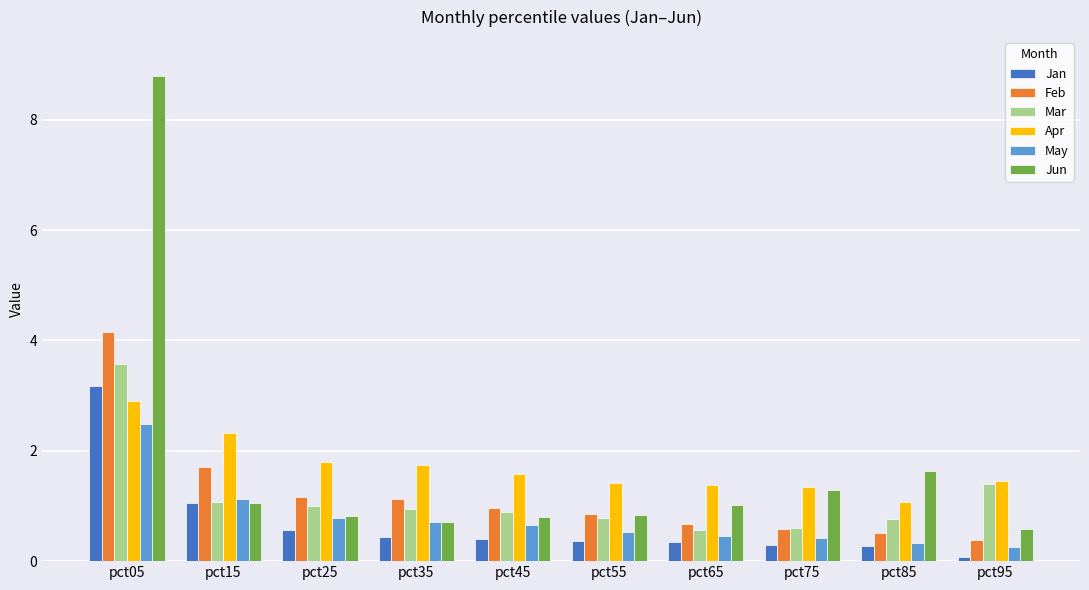

Rank the series at pct05 from highest to lowest value.

Jun, Feb, Mar, Jan, Apr, May